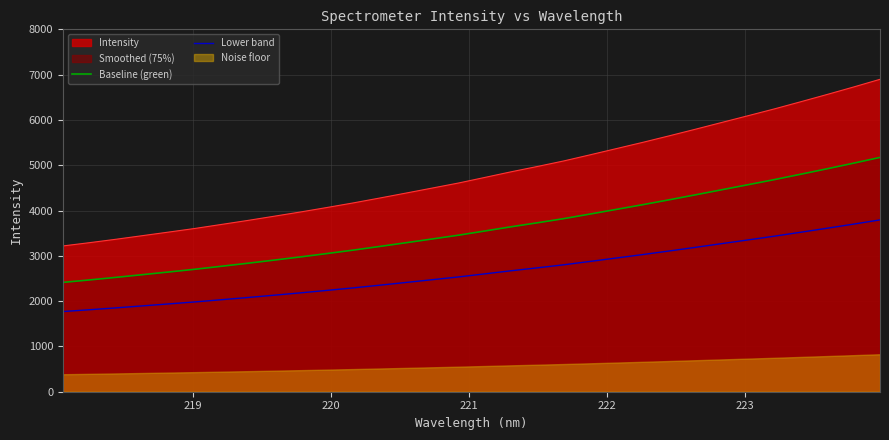

What is the sum of all Lower band values?

84611.1